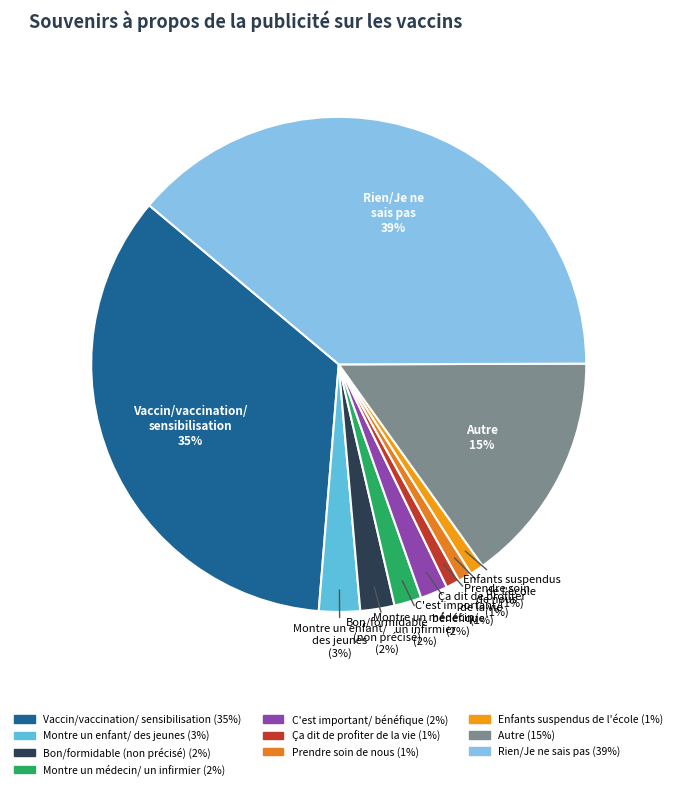

Is it true that Montre un enfant/ des jeunes is 3% of the pie?

True